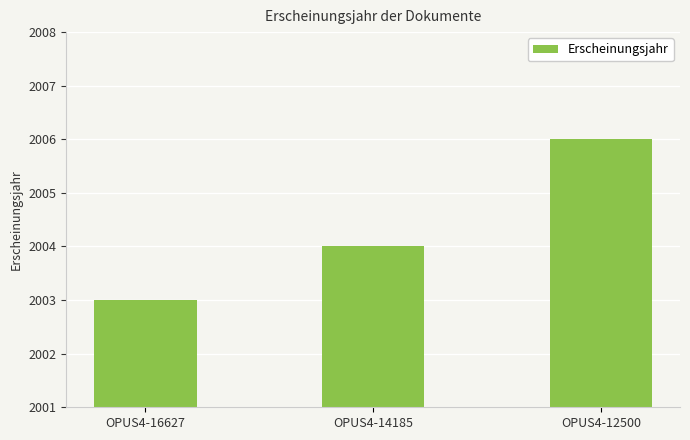

True or false: the data shows 2006 at OPUS4-12500.

True